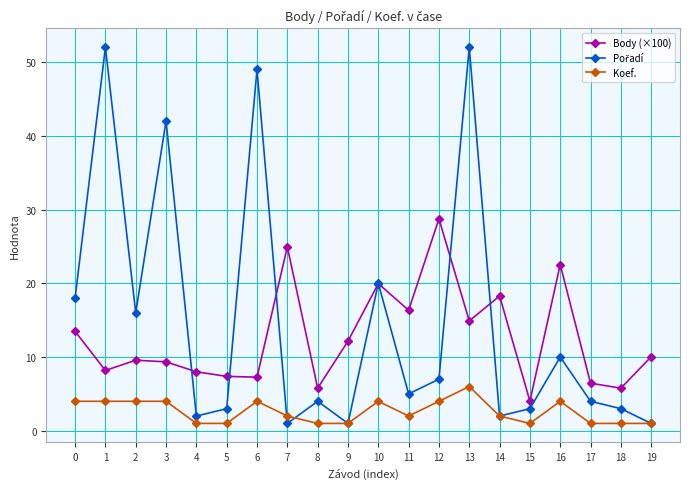

True or false: Koef. has a value of 4.0 at 12.

True